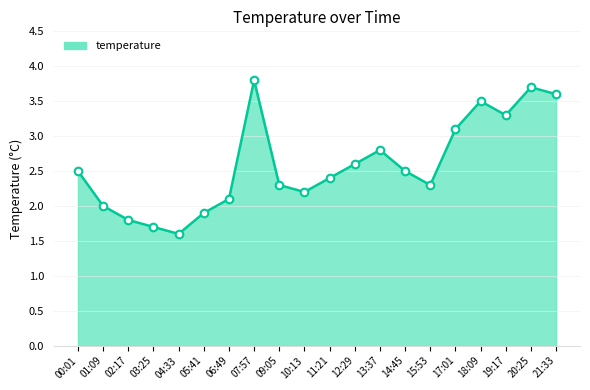

What is the change in value from 01:09 to 04:33?

-0.4